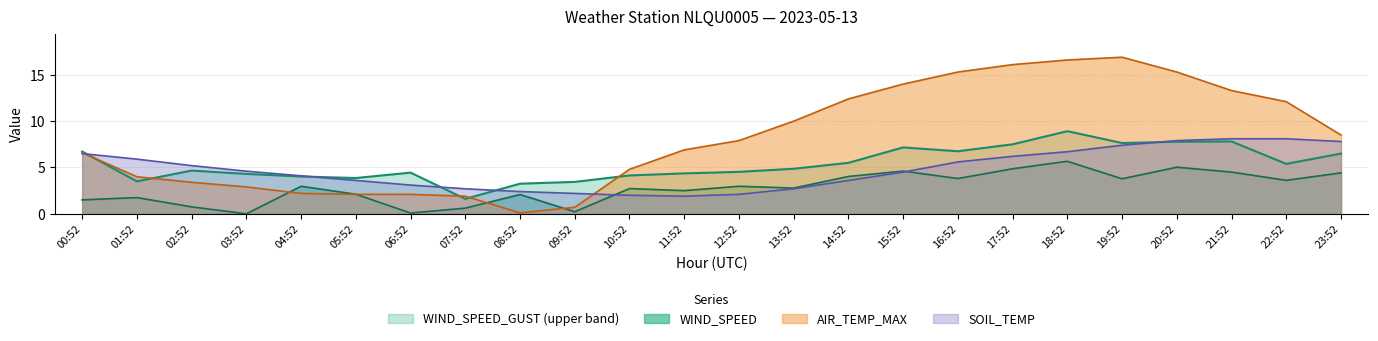

The WIND_SPEED_GUST series shows 4.4 at 11:52. True or false?

True